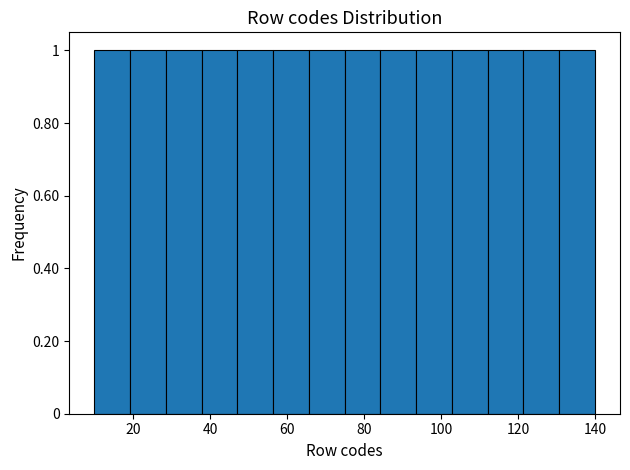

Reading left to right, transcribe this chart: for each bar, give the range it covers on the x-axis and its height. Neither the bar edges nor the heights are printed on the chart, so give them approximately, as read against the axes.

10 to 20: 1
20 to 28: 1
28 to 38: 1
38 to 48: 1
48 to 56: 1
56 to 66: 1
66 to 76: 1
76 to 84: 1
84 to 94: 1
94 to 102: 1
102 to 112: 1
112 to 122: 1
122 to 130: 1
130 to 140: 1